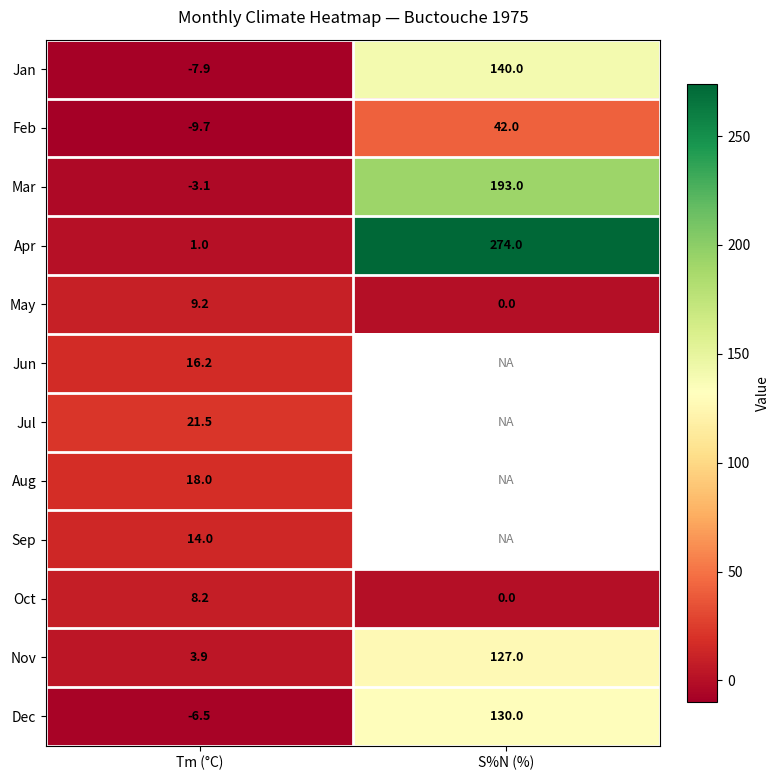

What is the total value across all series at Tm (°C)?

64.8